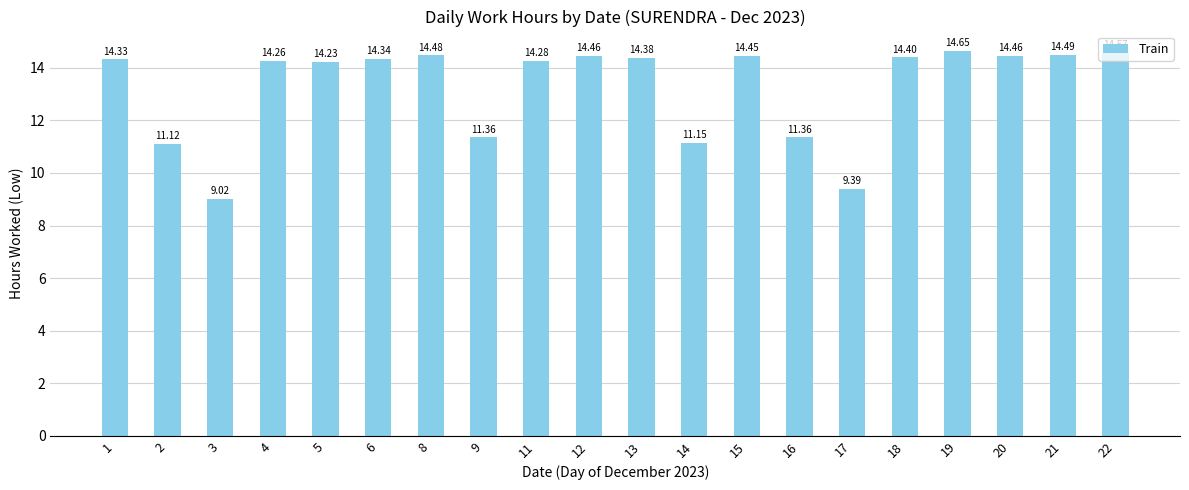

What is the difference between the maximum and second lowest values?

5.3